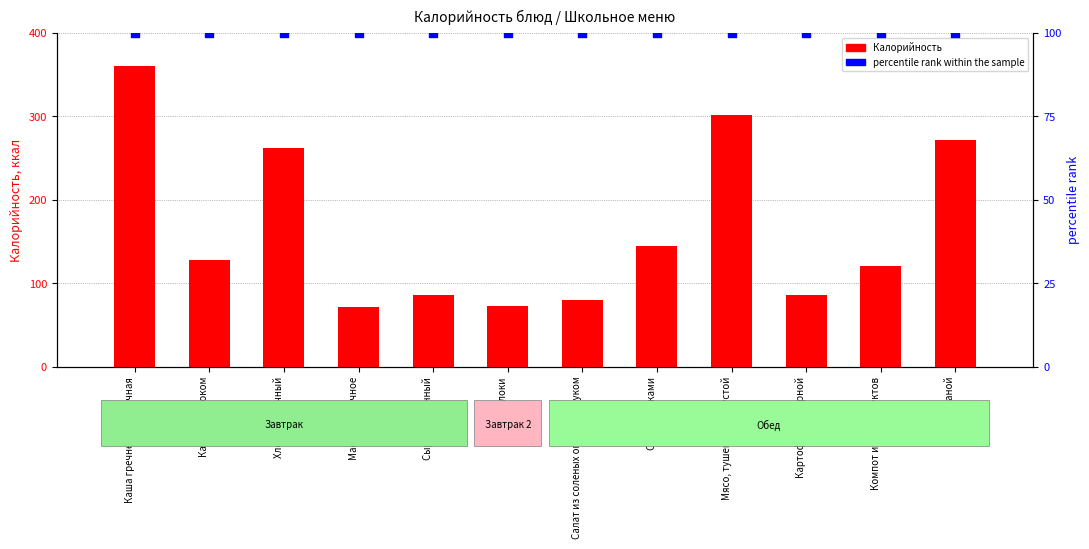

What are all the series names shown in the legend?

Калорийность, percentile rank within the sample